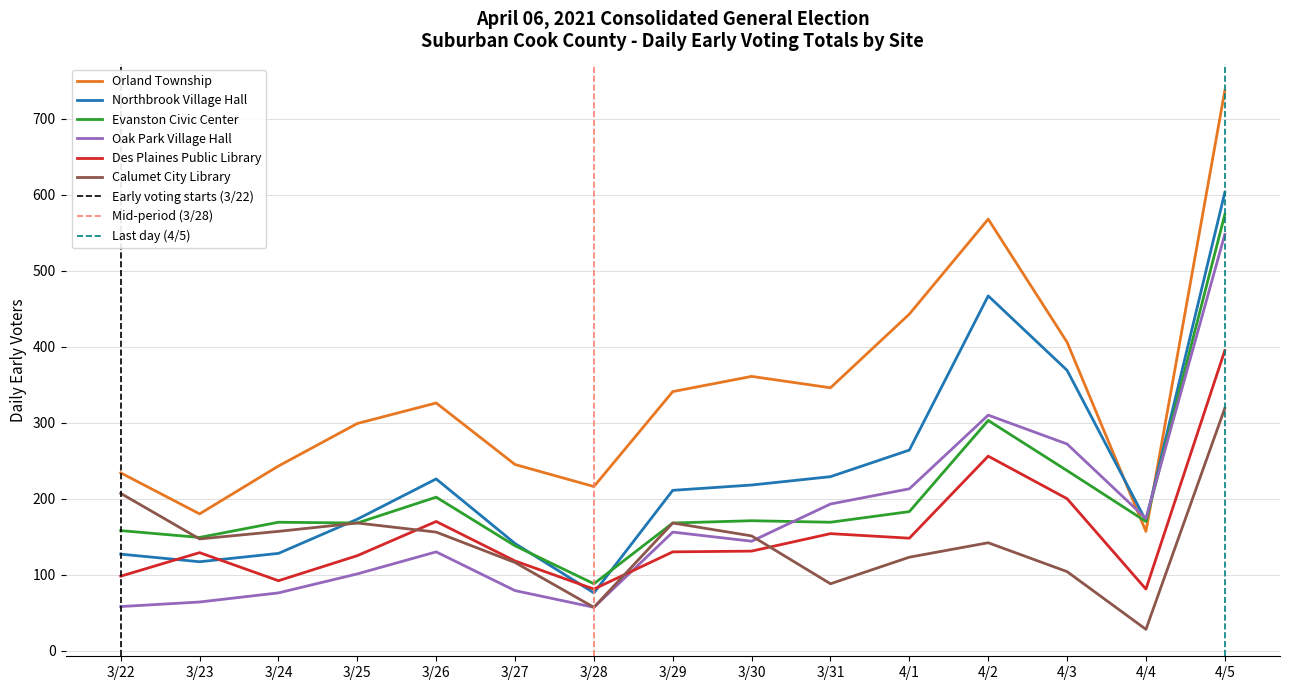

What is the highest value of the Oak Park Village Hall series?

548